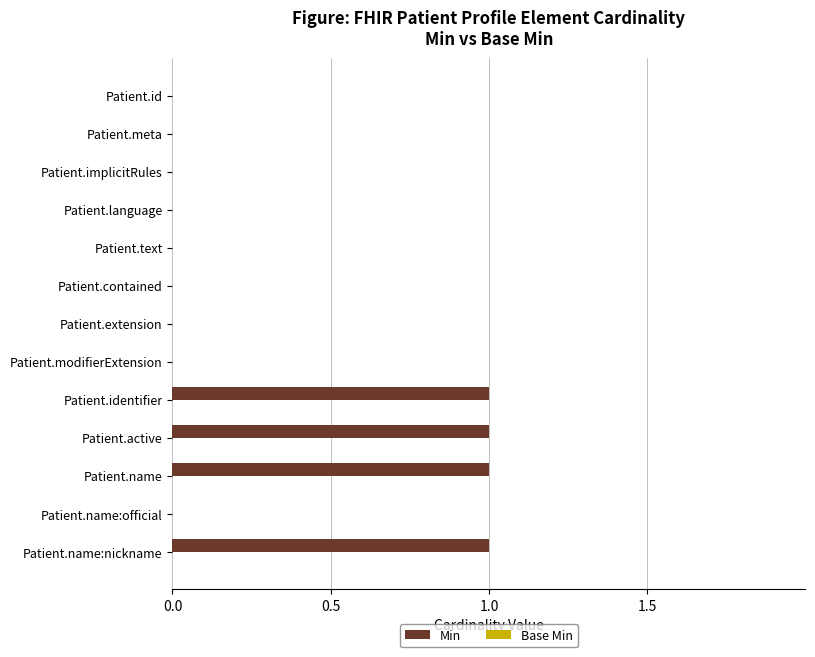

Which has a higher value, Patient.meta or Patient.name:nickname?

Patient.name:nickname